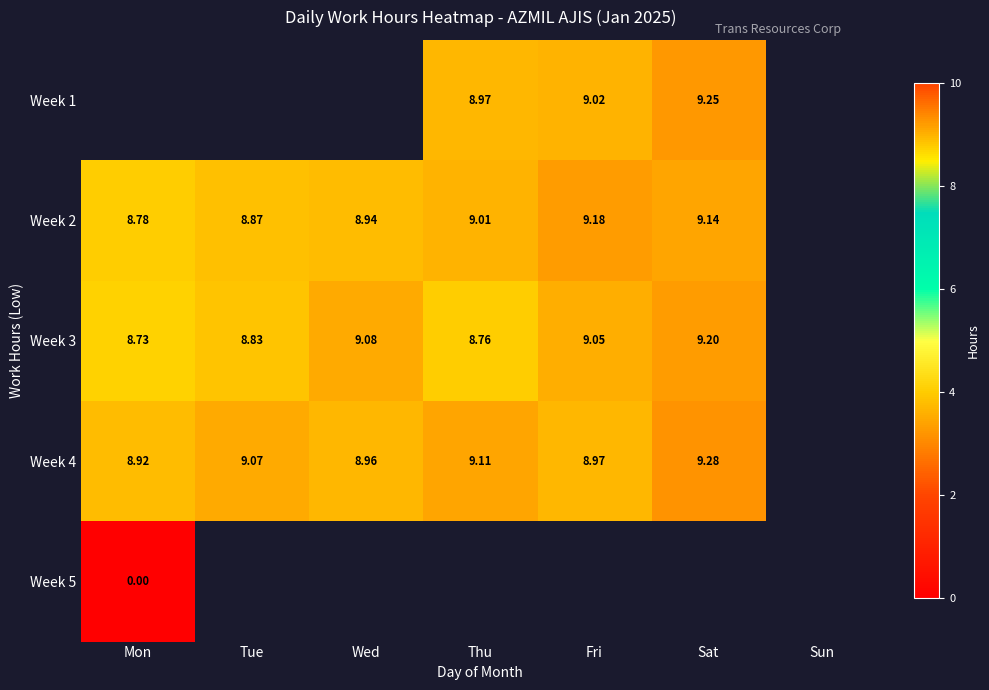

How many series are shown in this chart?

5